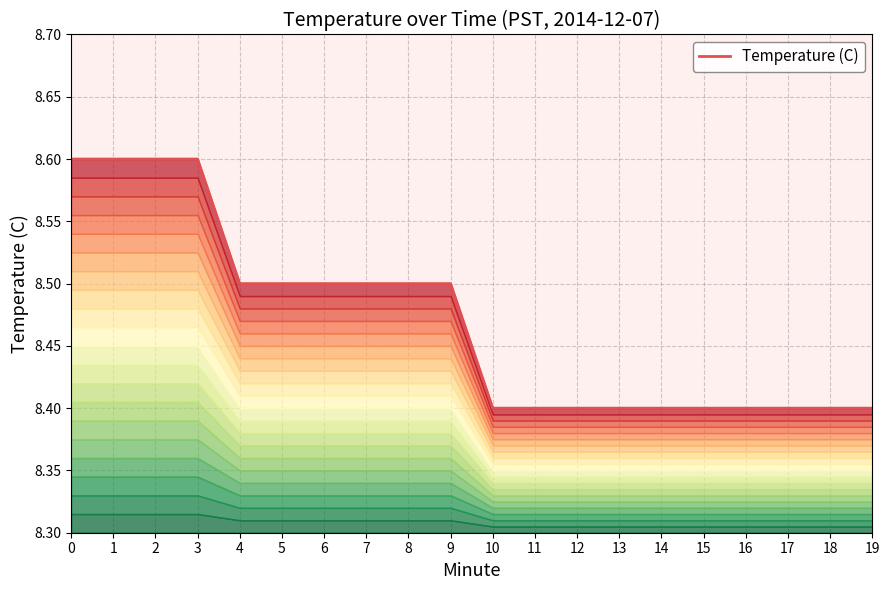

What is the value of the 14th point from the left?

8.4